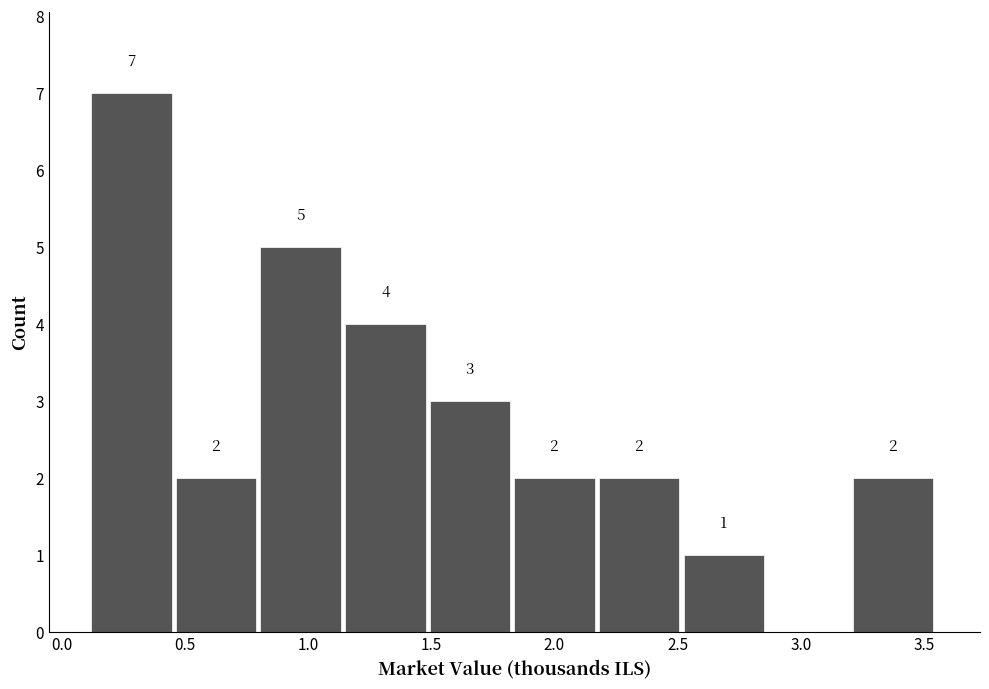

Over which range of the x-axis is the bar tallest?

0.10 to 0.45